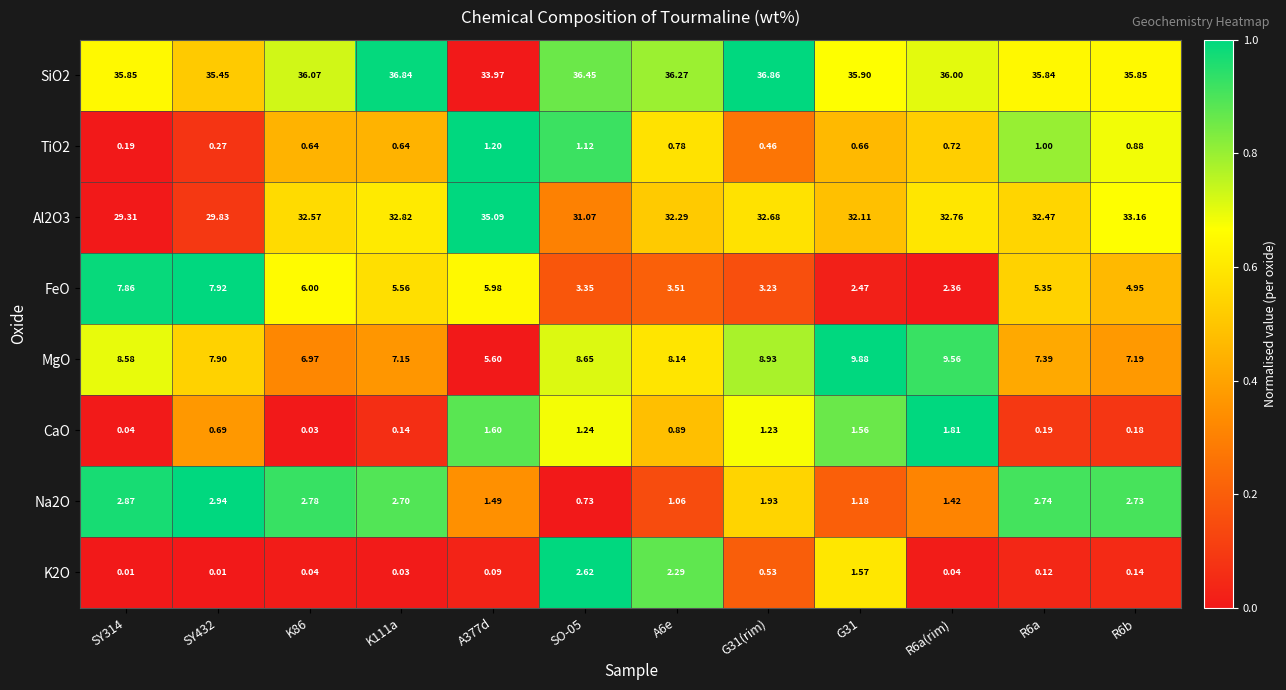

What is the difference between the highest and lowest values at K86?

36.0